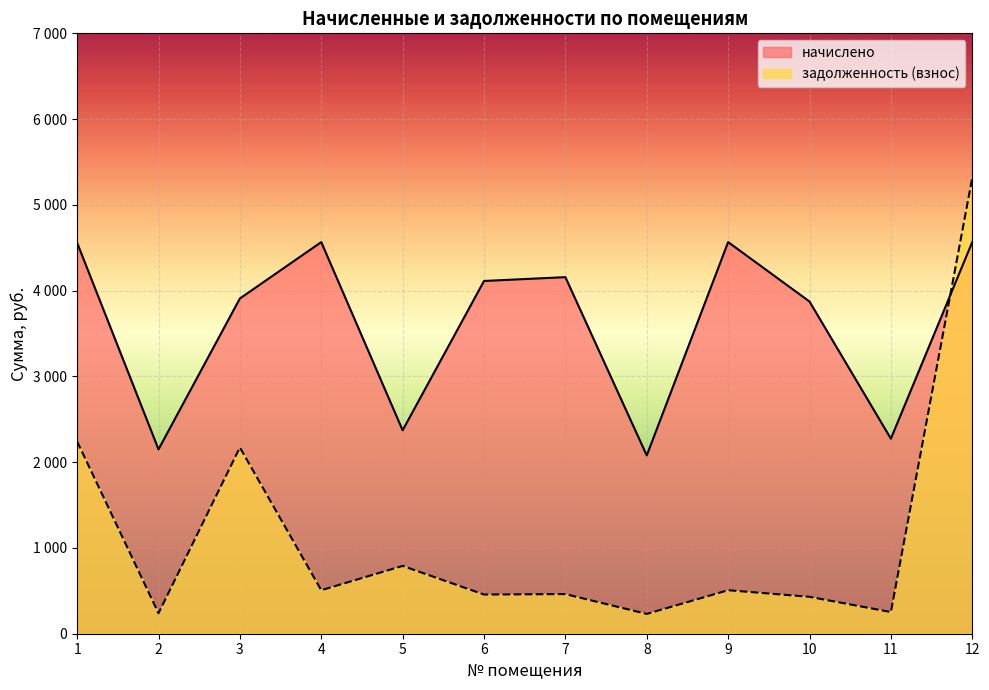

List the series in order of their peak value, highest first.

задолженность (взнос), начислено